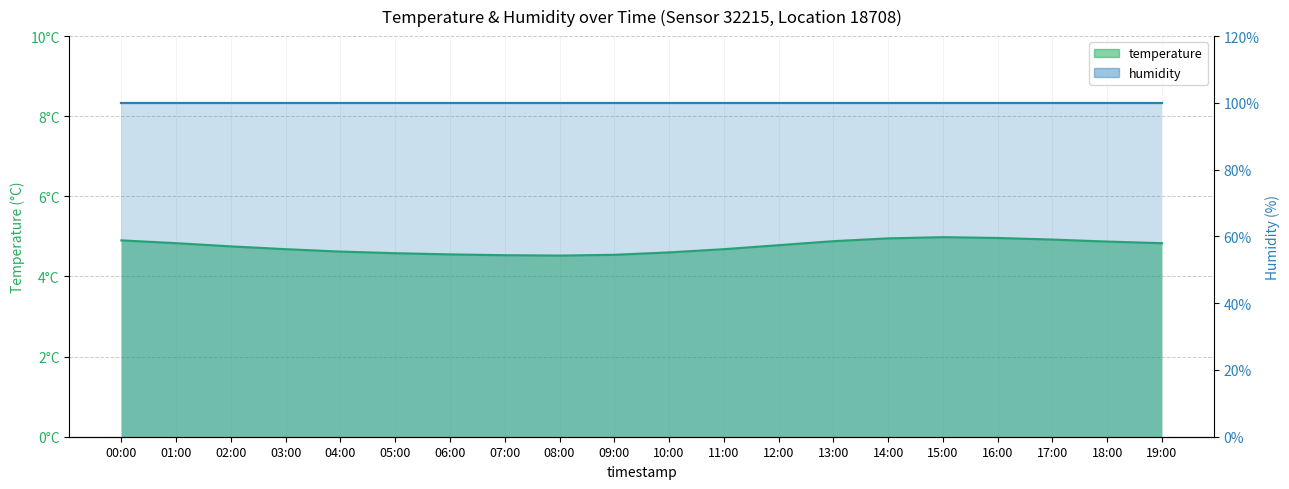

At which category does the data reach its first local peak?

15:00